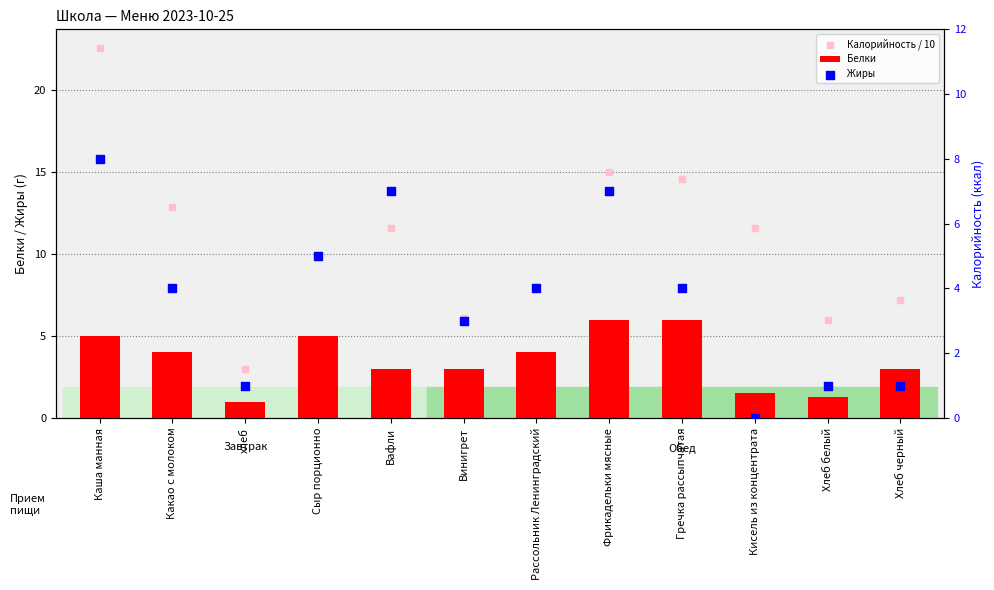

At which category is the sum across all series the highest?

Каша манная